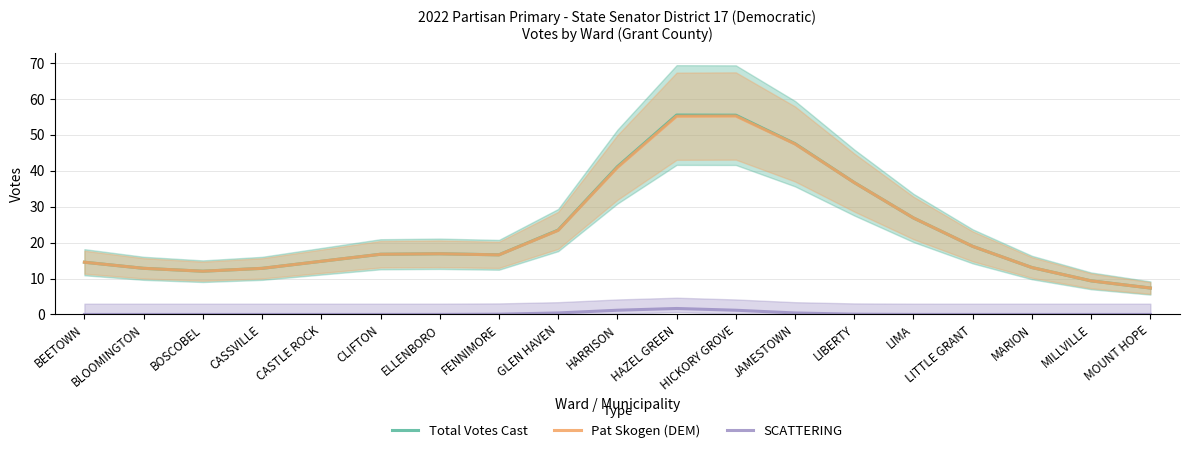

How many interior local valleys does the Total Votes Cast series have?

2